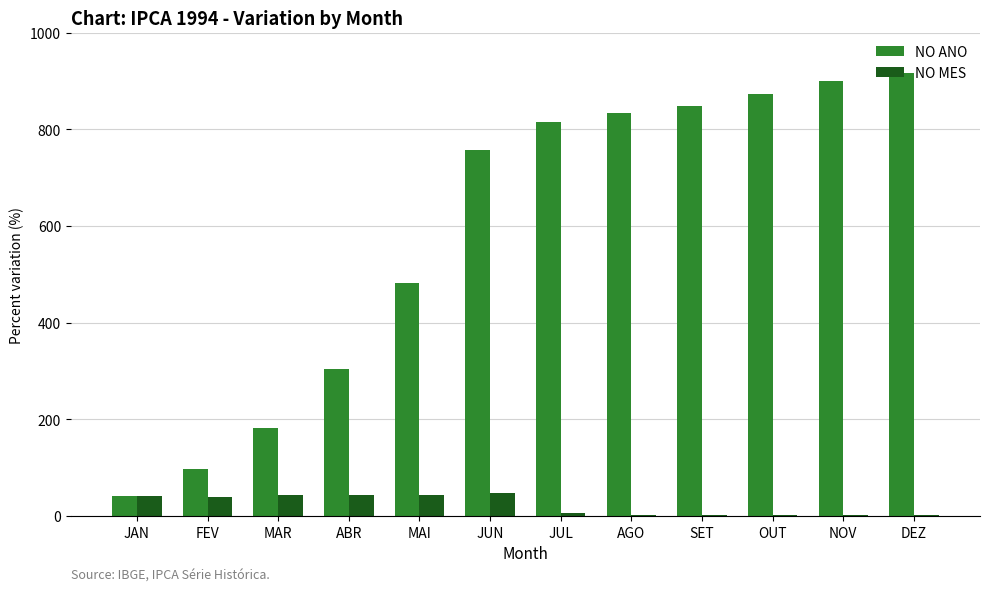

Which series has the largest total across all categories?

NO ANO